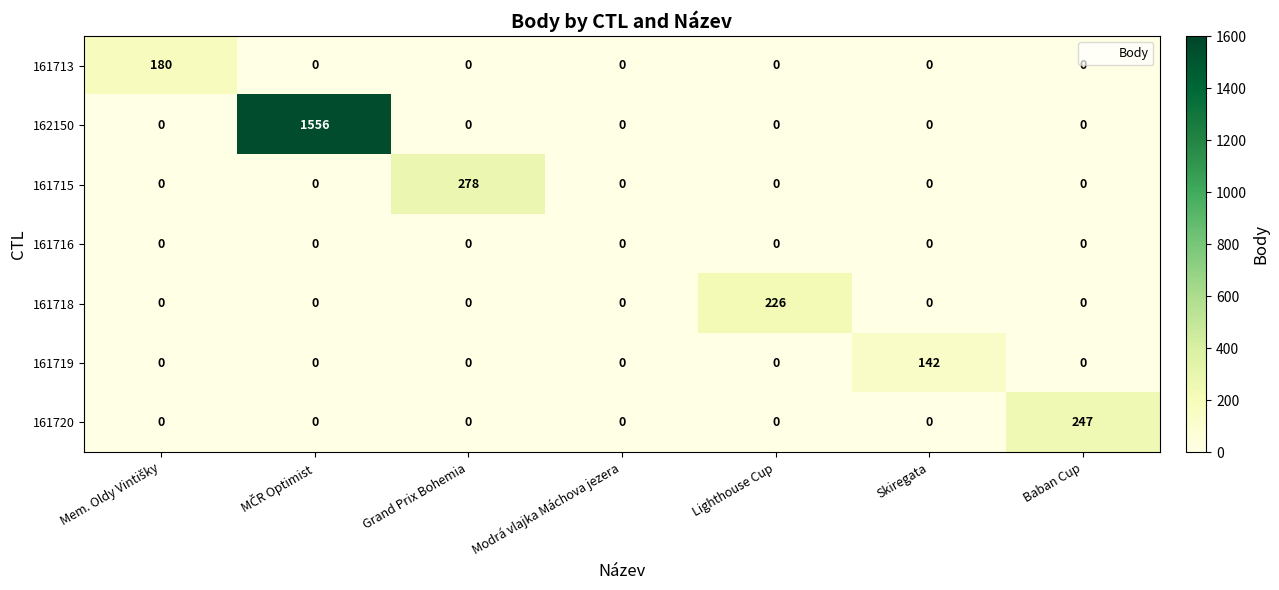

What is the difference between the highest and lowest values at Baban Cup?

247